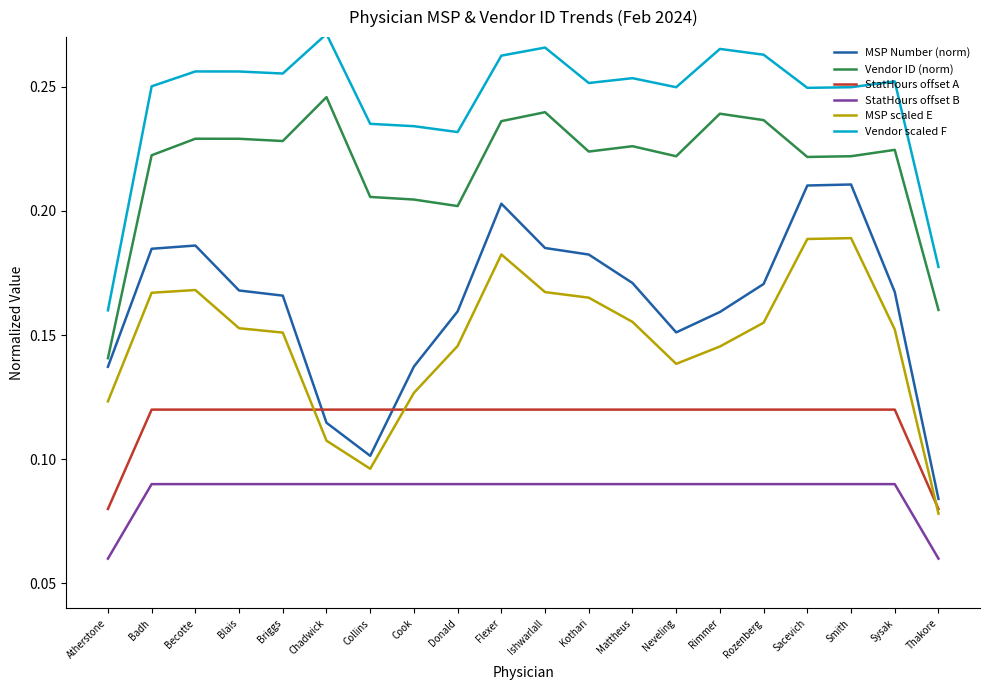

Where is Vendor scaled F nearest to the value 0?

Atherstone